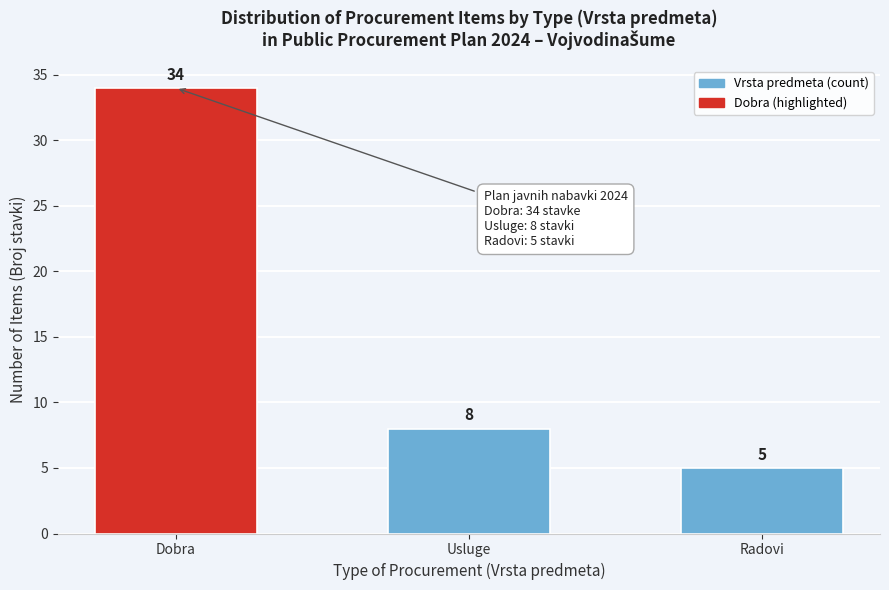

Reading right to left, transcribe all the data shown in this chart.

Radovi=5	Usluge=8	Dobra=34